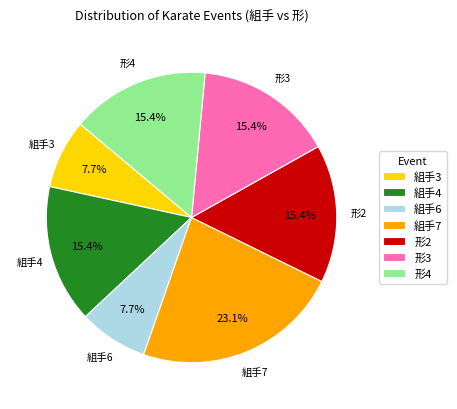

What percentage is NOT represented by 組手6?

92.3%